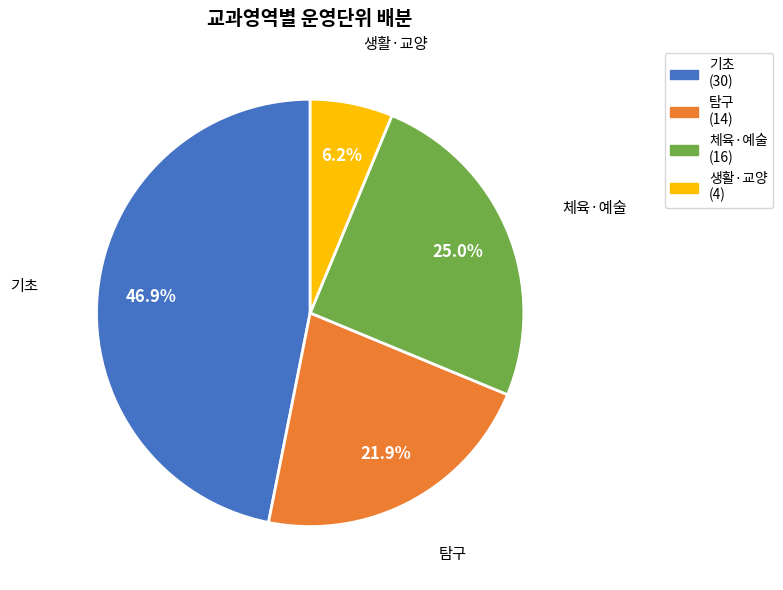

Is 체육·예술 the majority of the pie?

No